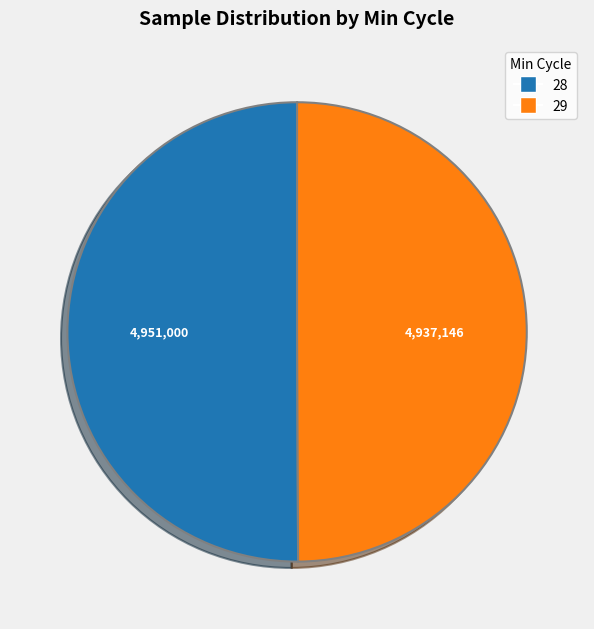

Count the number of slices in the pie.

2